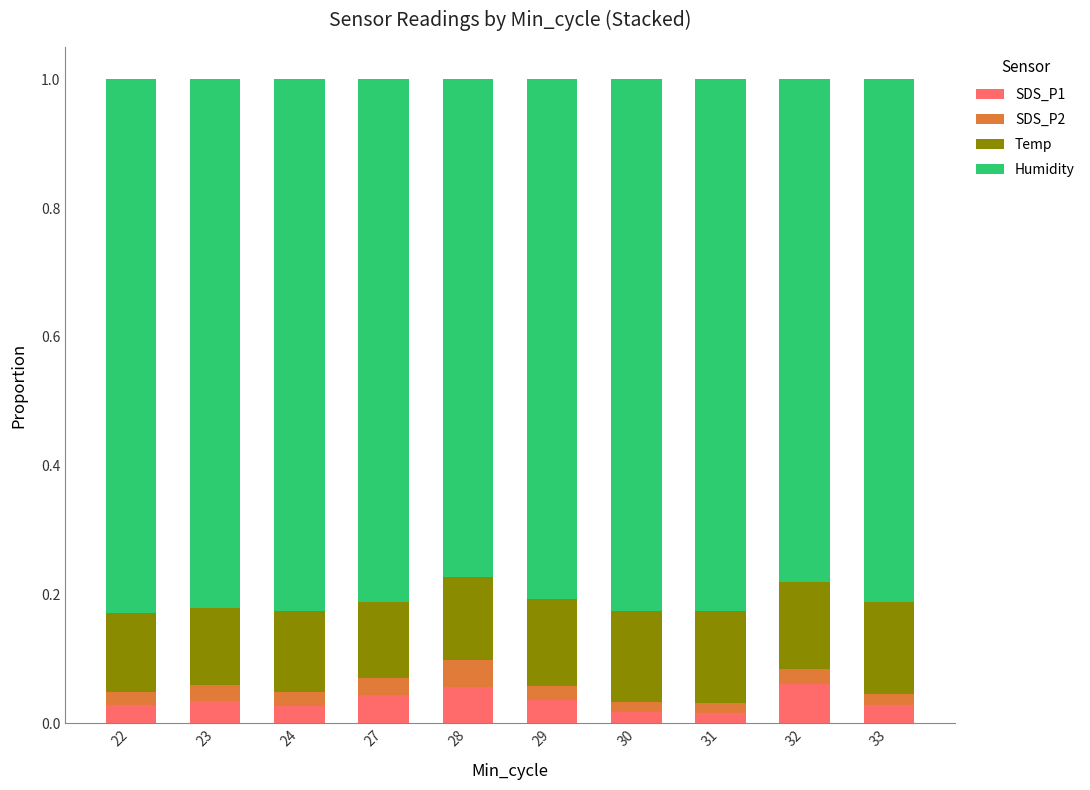

How many SDS_P1 values are between 0 and 1?

10